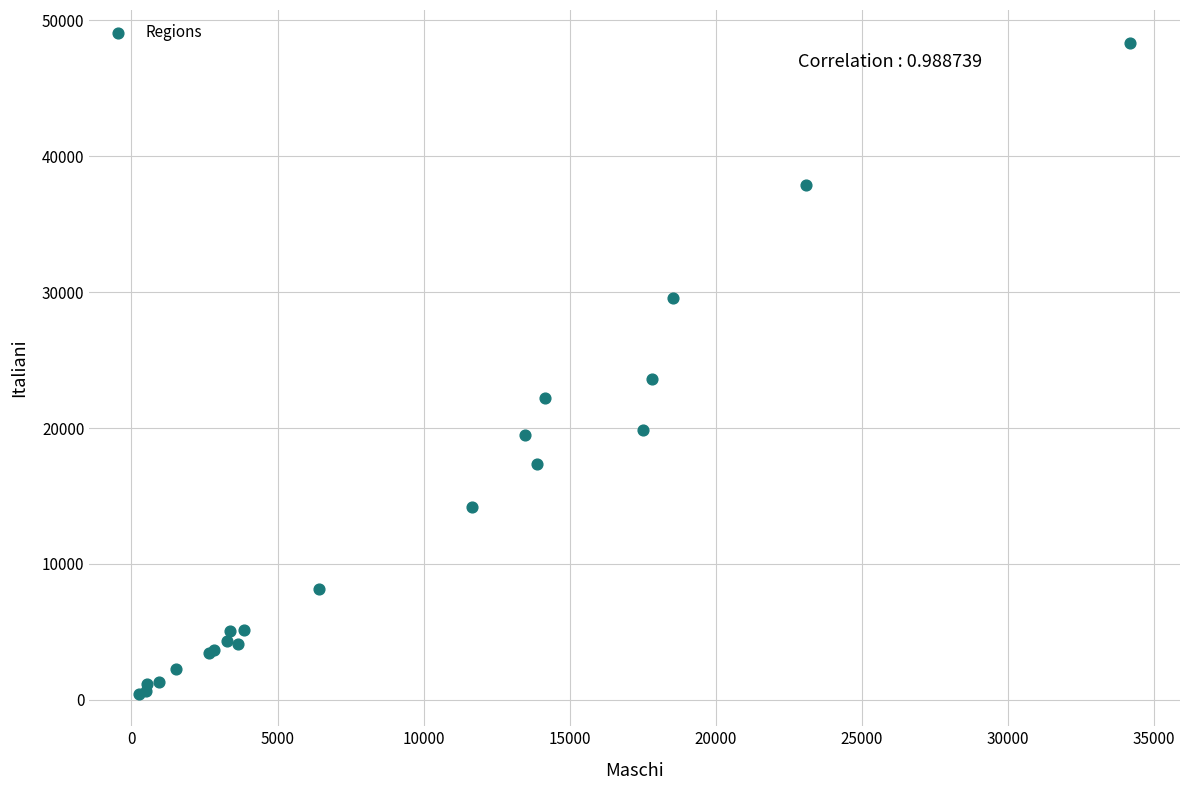

What Y value in the scatter plot is closest to 24411?

23642